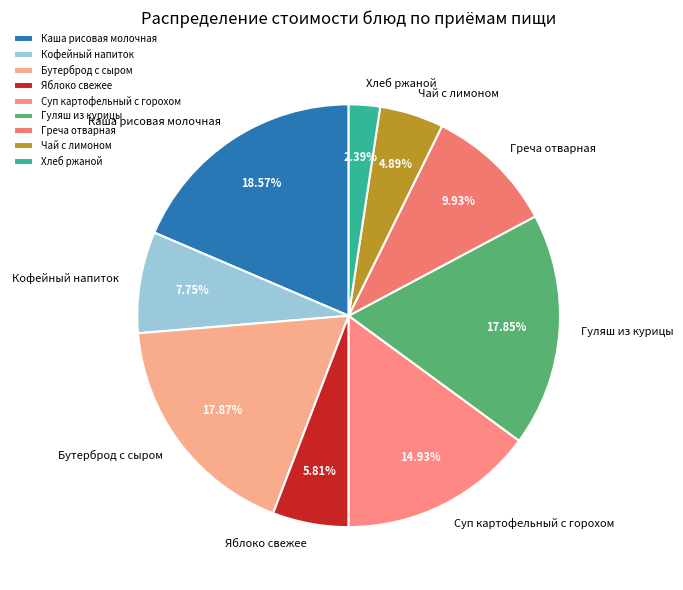

True or false: Яблоко свежее accounts for 1% of the total.

False